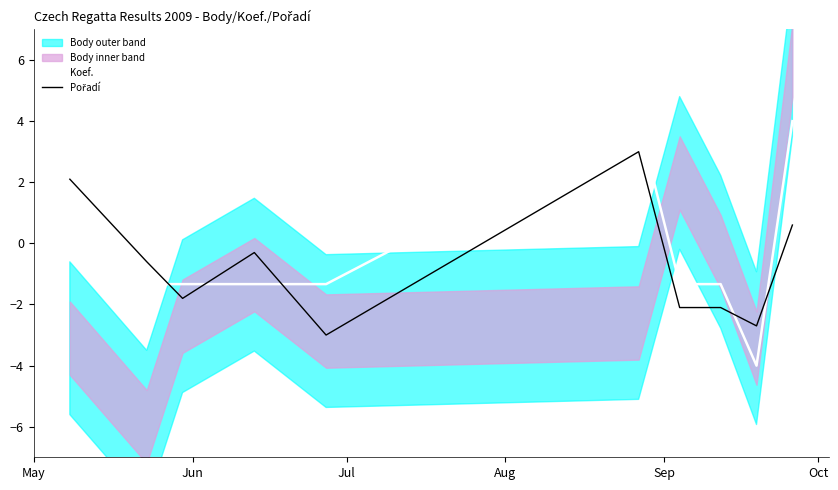

How many values in the Koef. series are below -1?

7